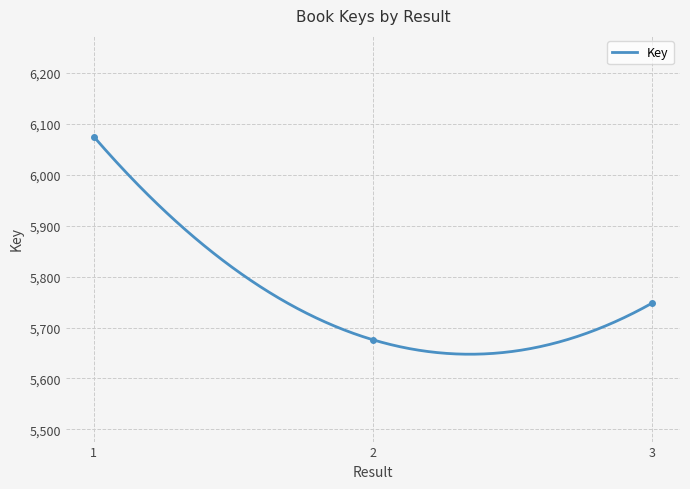

How many lines are shown in the chart?

1